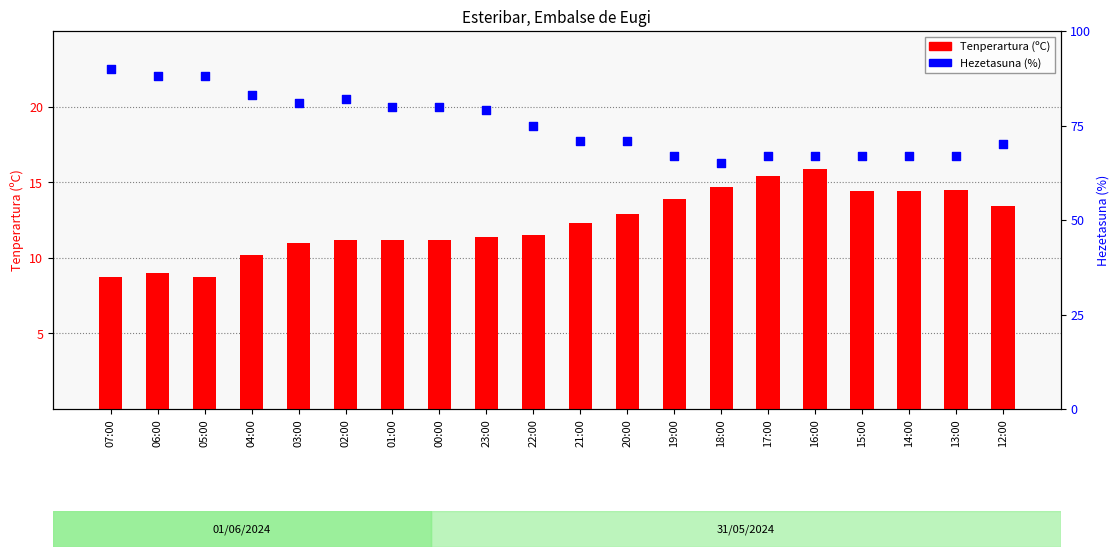

Which series has the widest spread of Y values?

Hezetasuna (%)